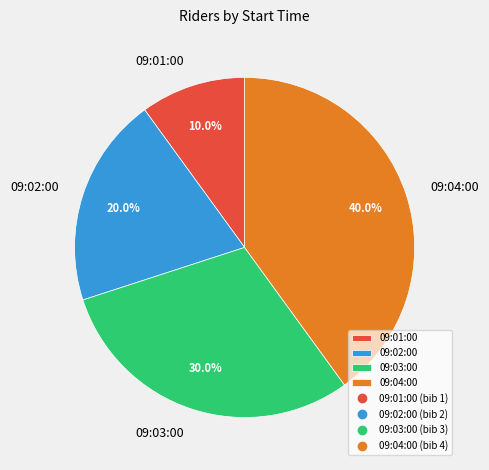

How many segments does this pie chart have?

4